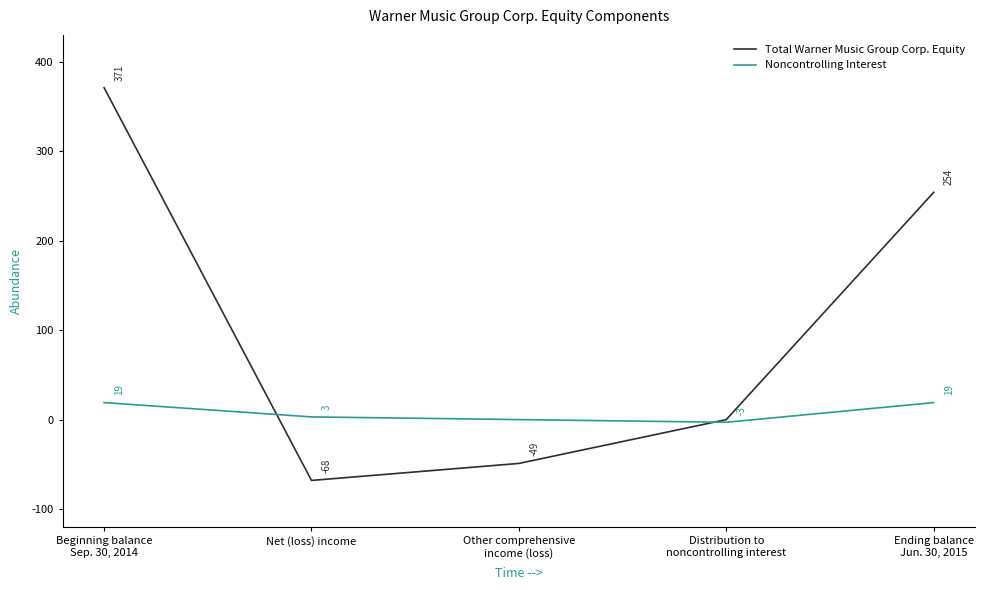

How many lines are shown in the chart?

2